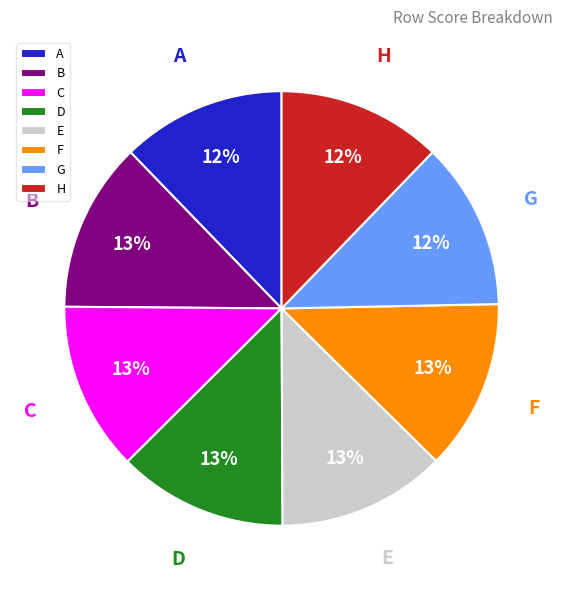

True or false: C accounts for 13% of the total.

True